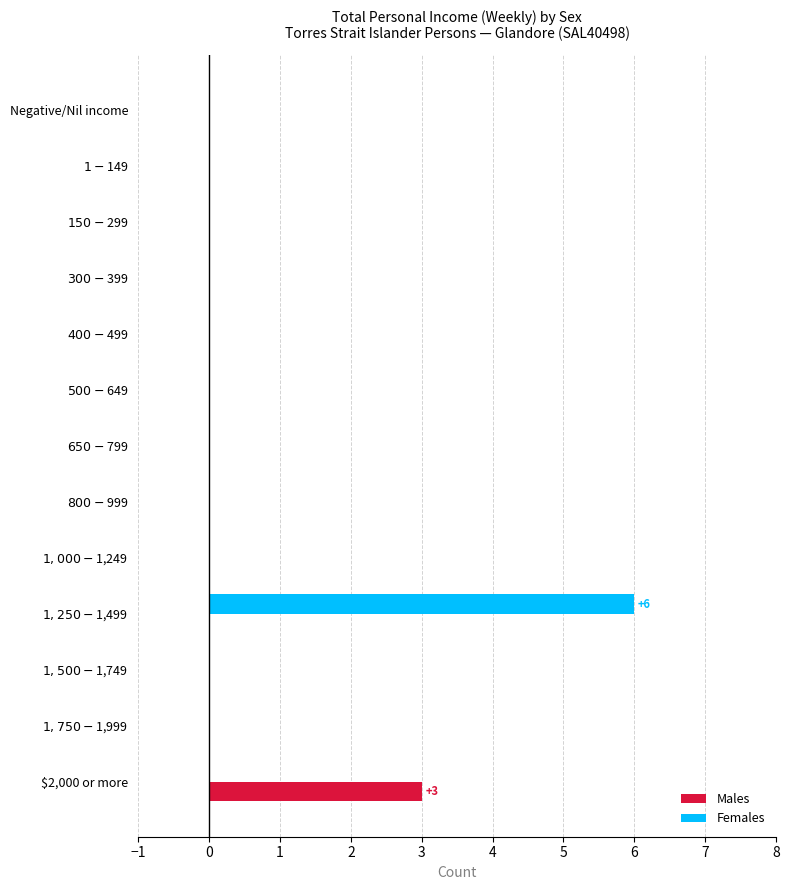

True or false: Females has a value of -2 at $2,000 or more.

False